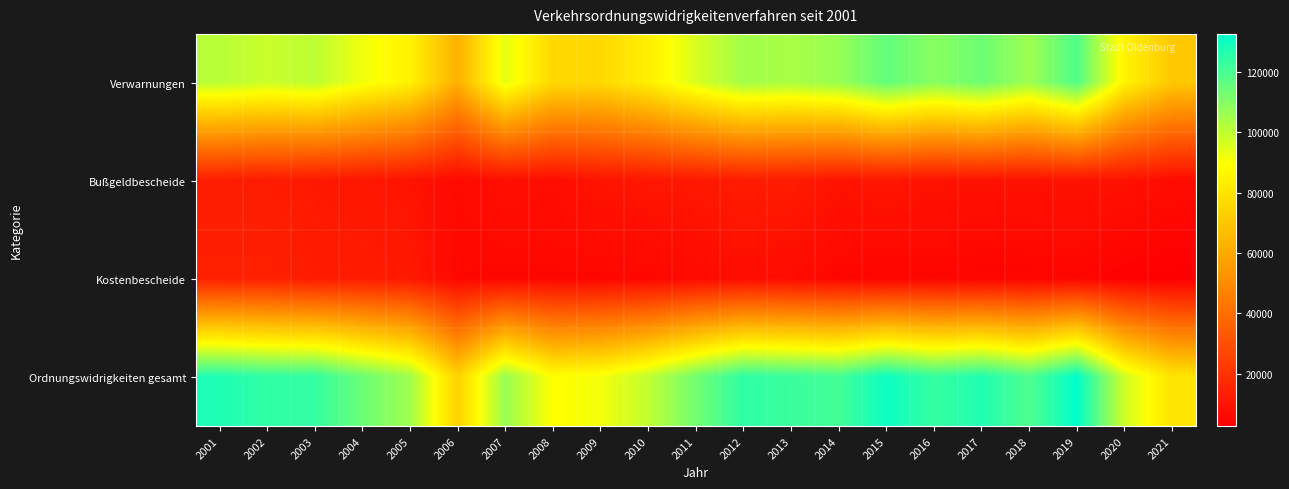

Rank the series at 2003 from highest to lowest value.

Ordnungswidrigkeiten gesamt, Verwarnungen, Kostenbescheide, Bußgeldbescheide